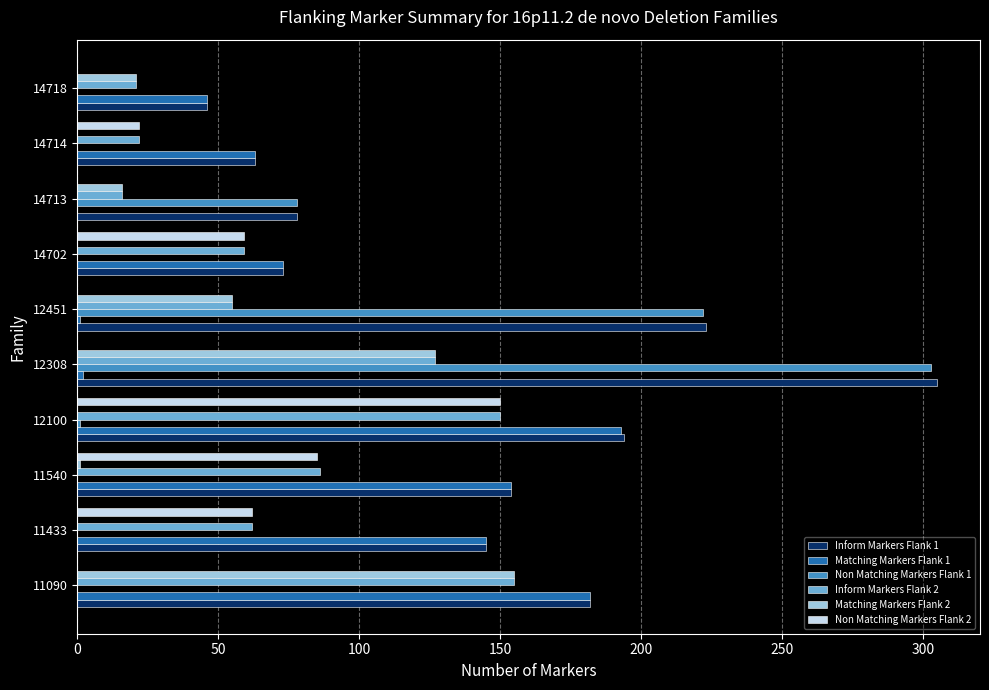

The value of Matching Markers Flank 1 at 14718 is 67. True or false?

False